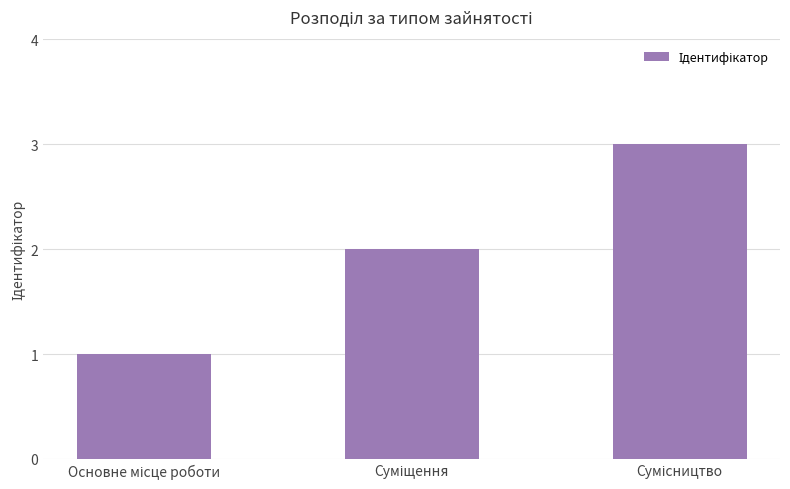

What is the greatest value displayed?

3